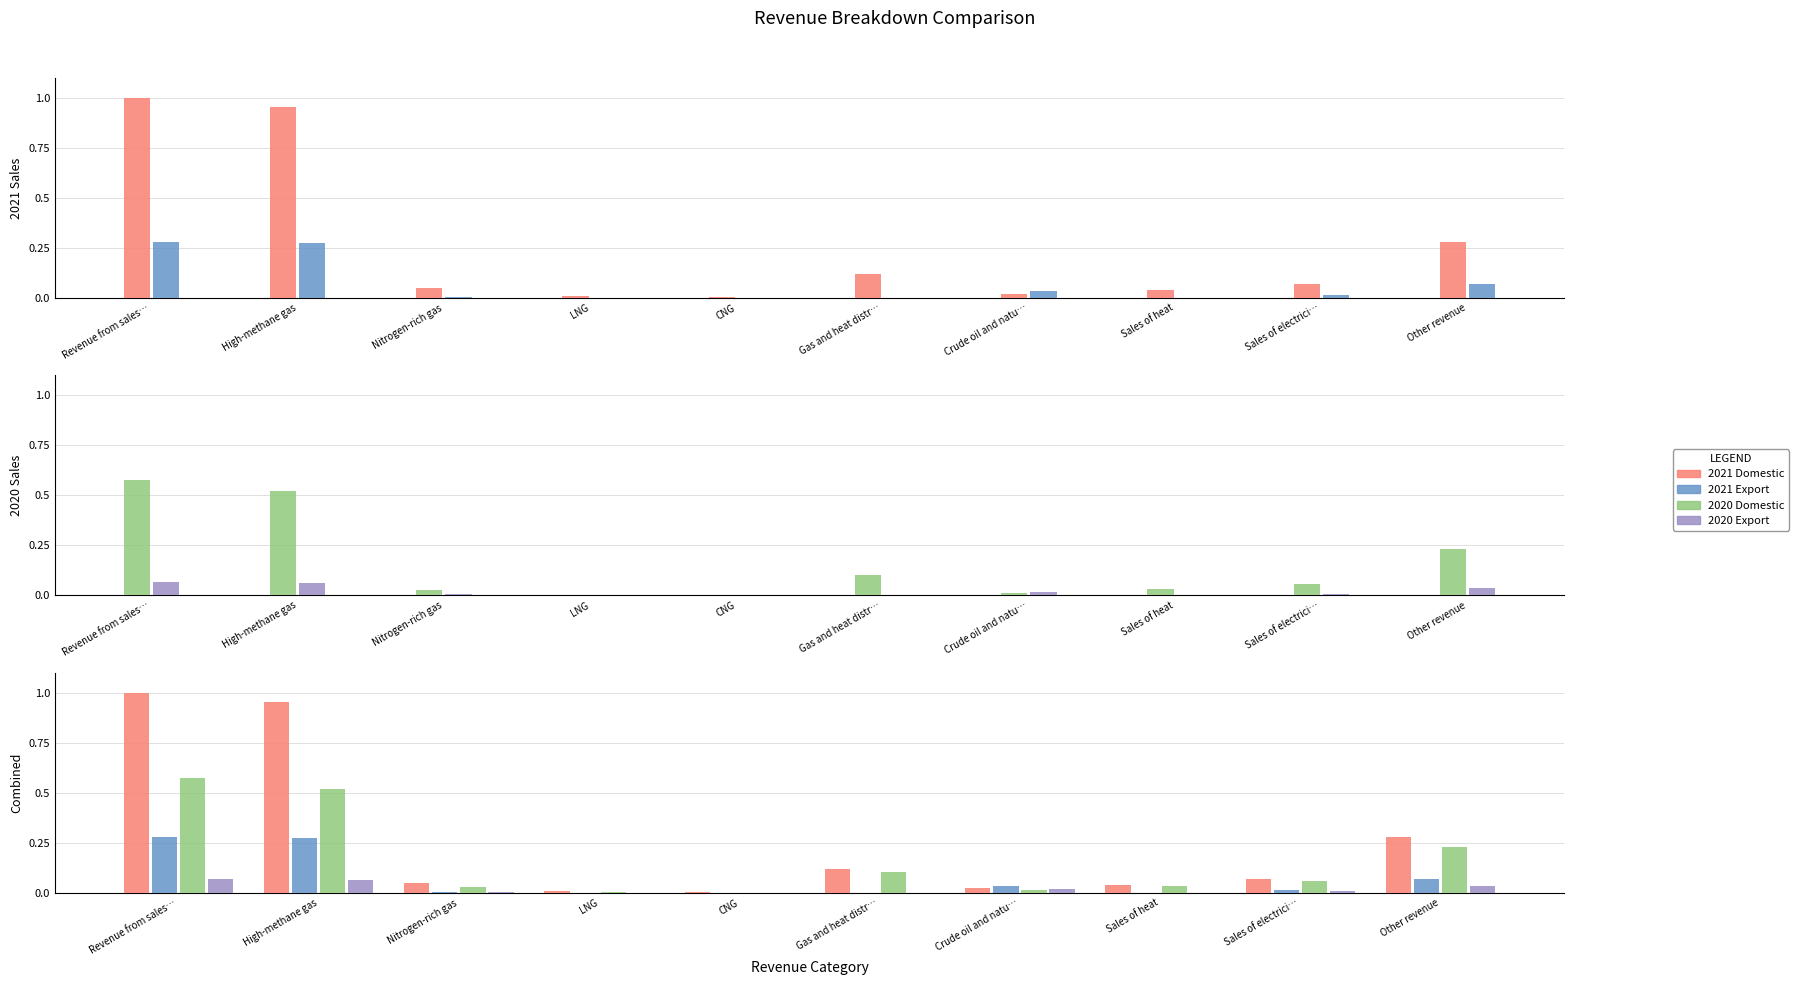

The value of 2020 Domestic at Gas and heat distr… is 0.1. True or false?

True